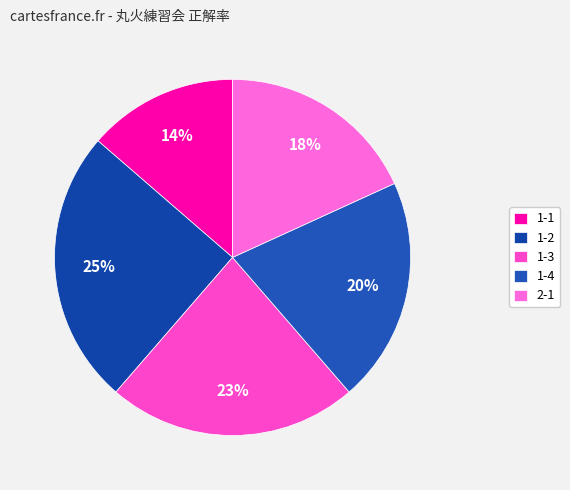

How many segments does this pie chart have?

5